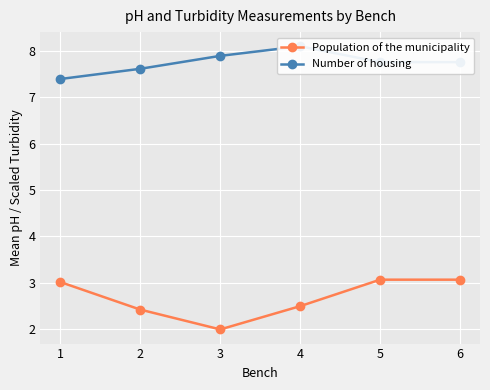

Is this an area chart (filled region under the line)?

No